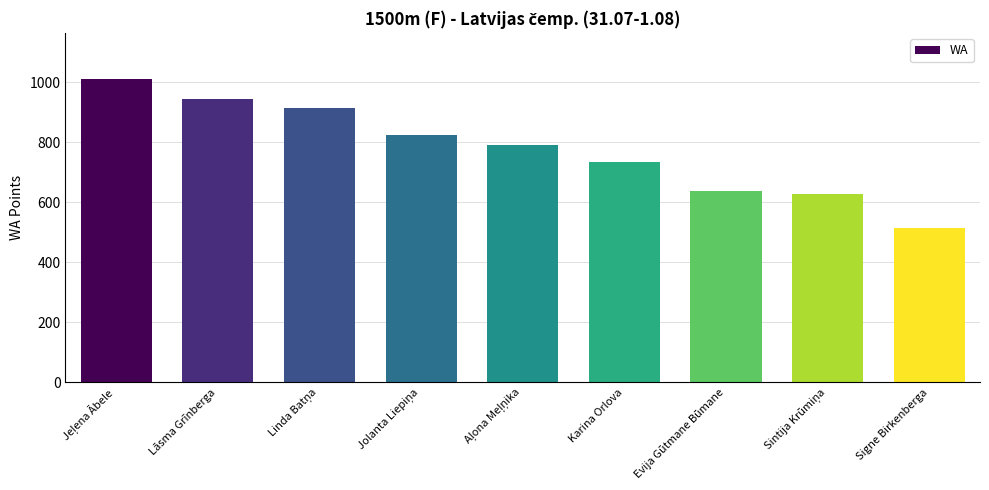

What is the greatest value displayed?

1011